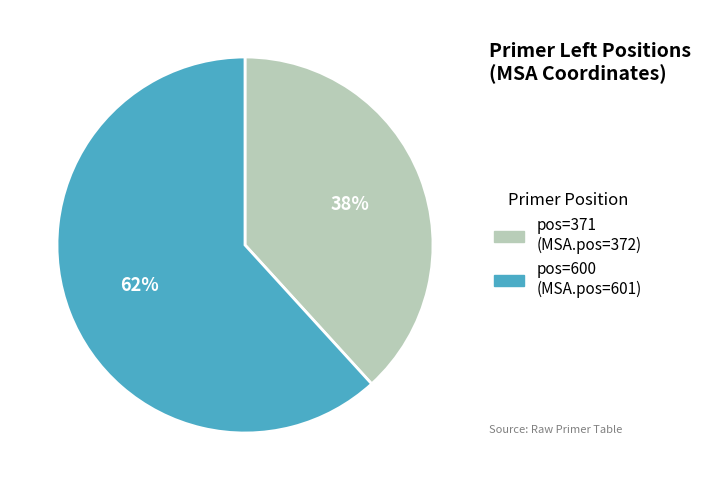

How many segments does this pie chart have?

2